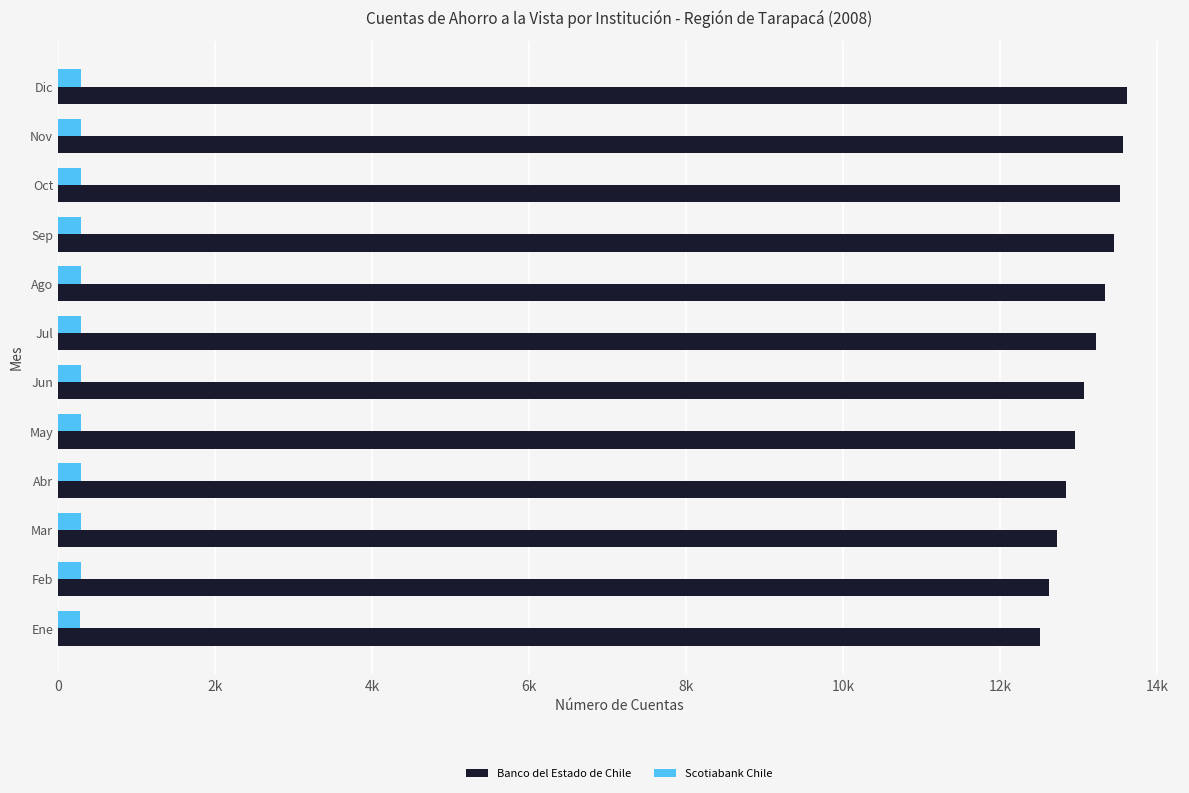

What are all the series names shown in the legend?

Banco del Estado de Chile, Scotiabank Chile